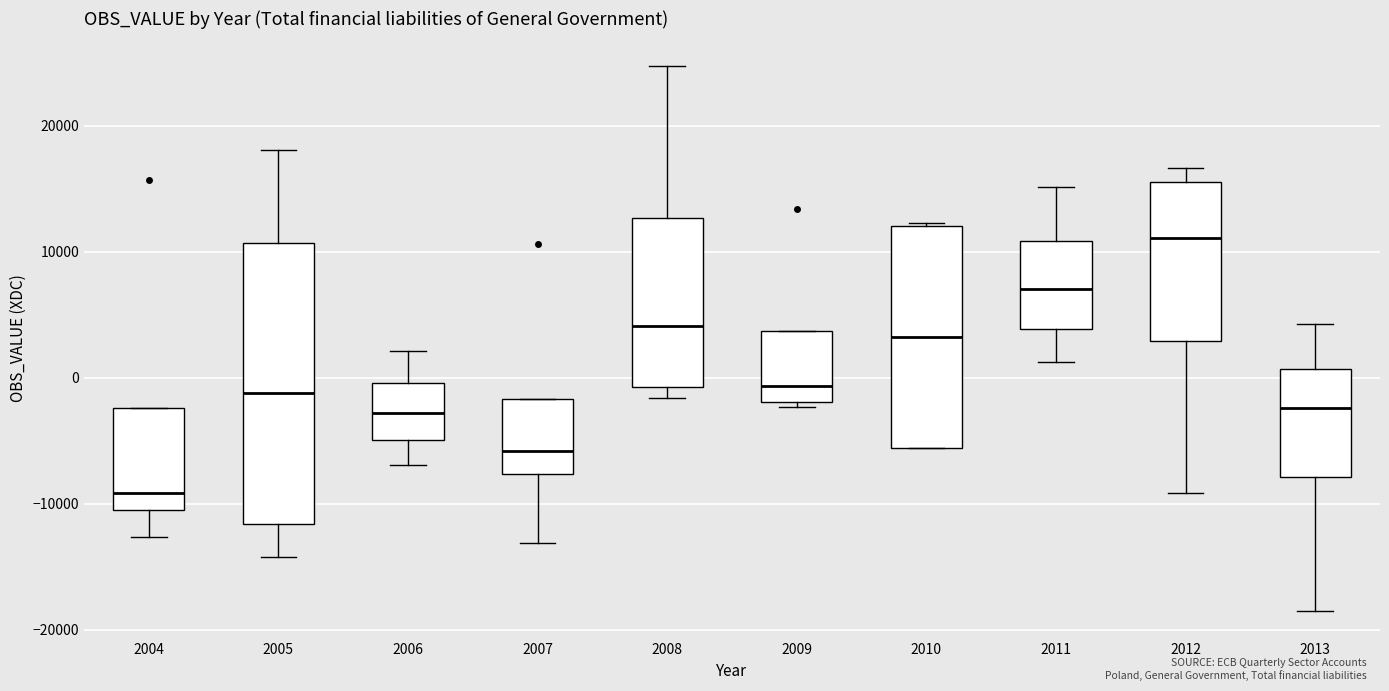

Reading left to right, transcribe this box plot: for each box, give where its median line is, the range the box spans, and where its two whiskers end, as read against the y-axis. The values are not printed on the chart, so give them approximately, as read against the axis.

2004: median -9000, box -11000 to -2000, whiskers -13000 to -2000
2005: median -1000, box -12000 to 11000, whiskers -14000 to 18000
2006: median -3000, box -5000 to 0, whiskers -7000 to 2000
2007: median -6000, box -8000 to -2000, whiskers -13000 to -2000
2008: median 4000, box -1000 to 13000, whiskers -2000 to 25000
2009: median -1000, box -2000 to 4000, whiskers -2000 (just below the box's lower edge) to 4000
2010: median 3000, box -6000 to 12000, whiskers -6000 to 12000
2011: median 7000, box 4000 to 11000, whiskers 1000 to 15000
2012: median 11000, box 3000 to 16000, whiskers -9000 to 17000
2013: median -2000, box -8000 to 1000, whiskers -19000 to 4000